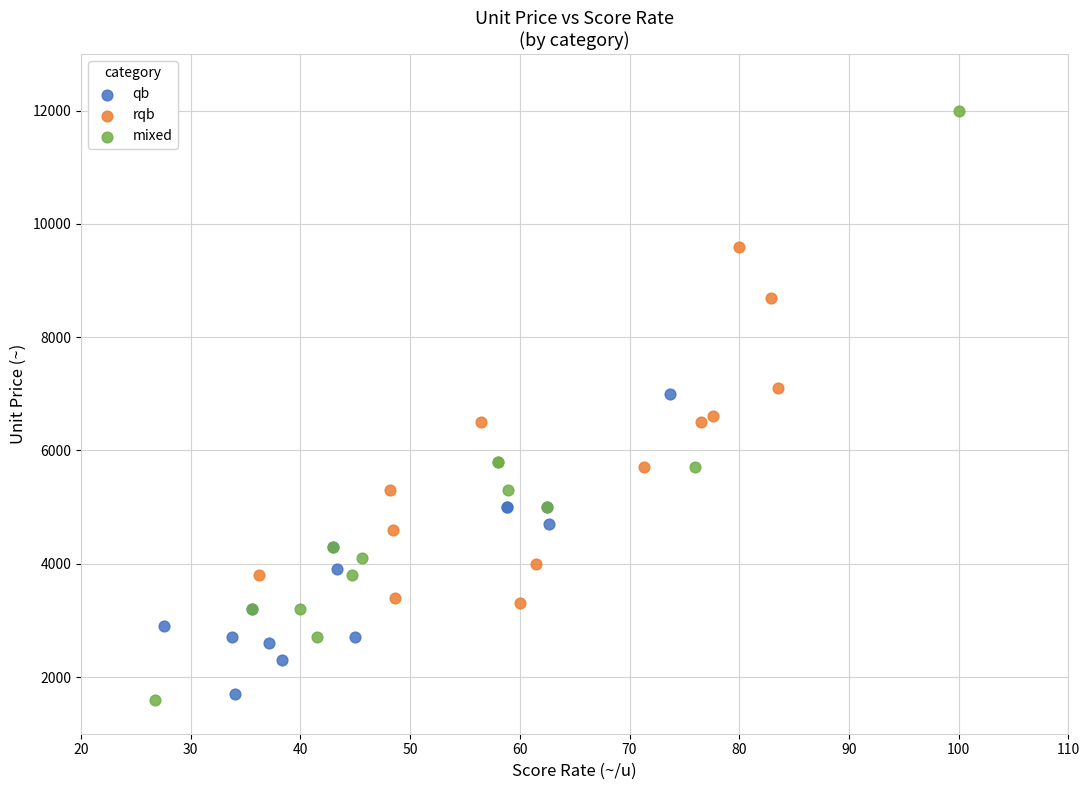

Which series reaches the maximum Y coordinate?

mixed